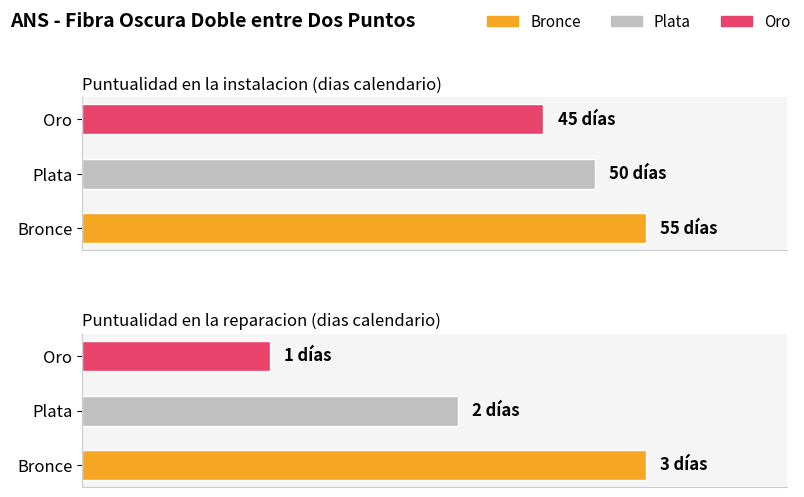

What is the sum of all Maximum utilization values?

156